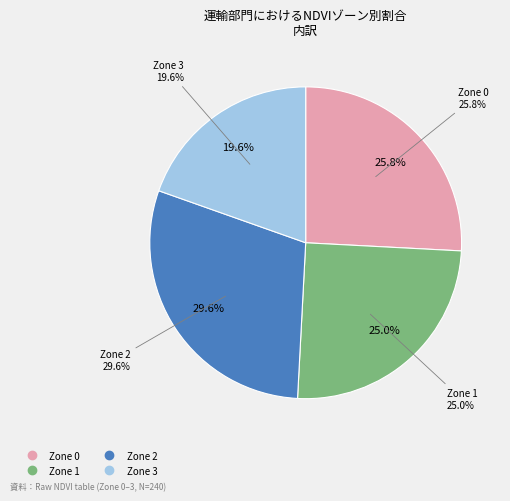

What is the change in value from Zone 0 to Zone 2?

+9